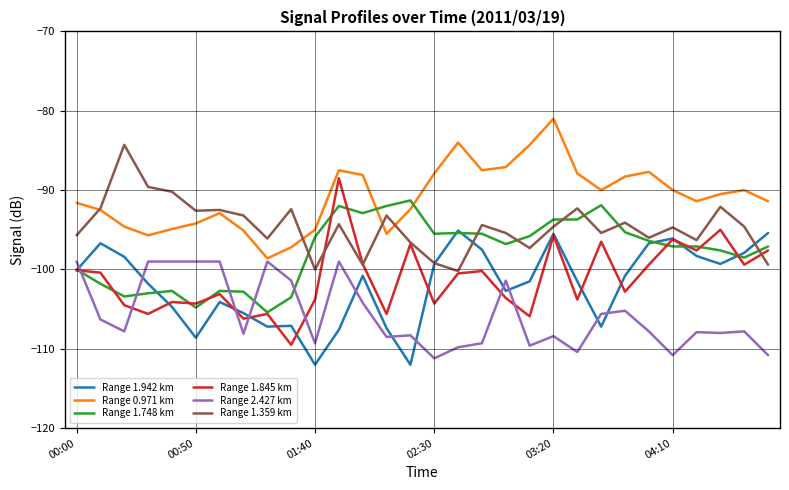

List the series in order of their peak value, lowest first.

Range 2.427 km, Range 1.942 km, Range 1.748 km, Range 1.845 km, Range 1.359 km, Range 0.971 km